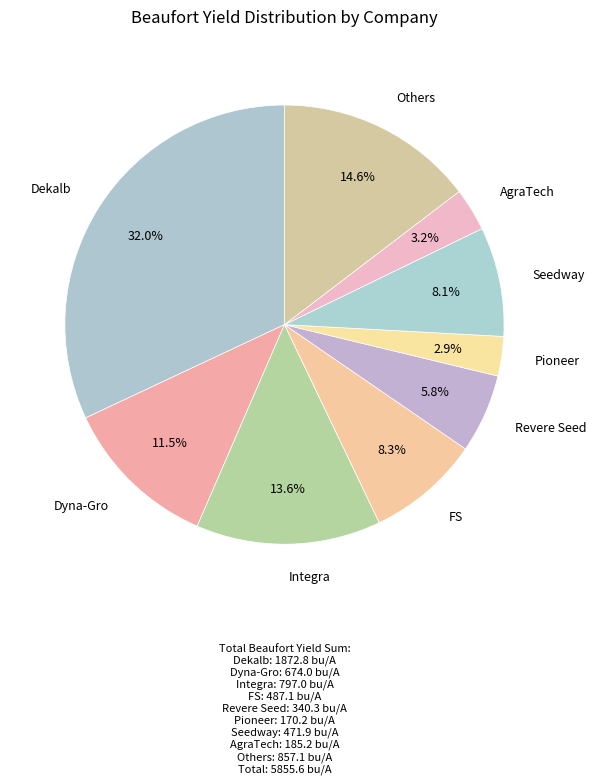

How many slices are in this pie chart?

9